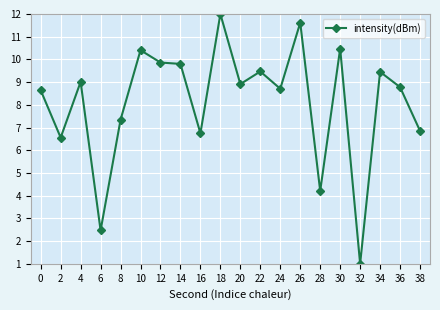

The value at 34 is 6.5. True or false?

False